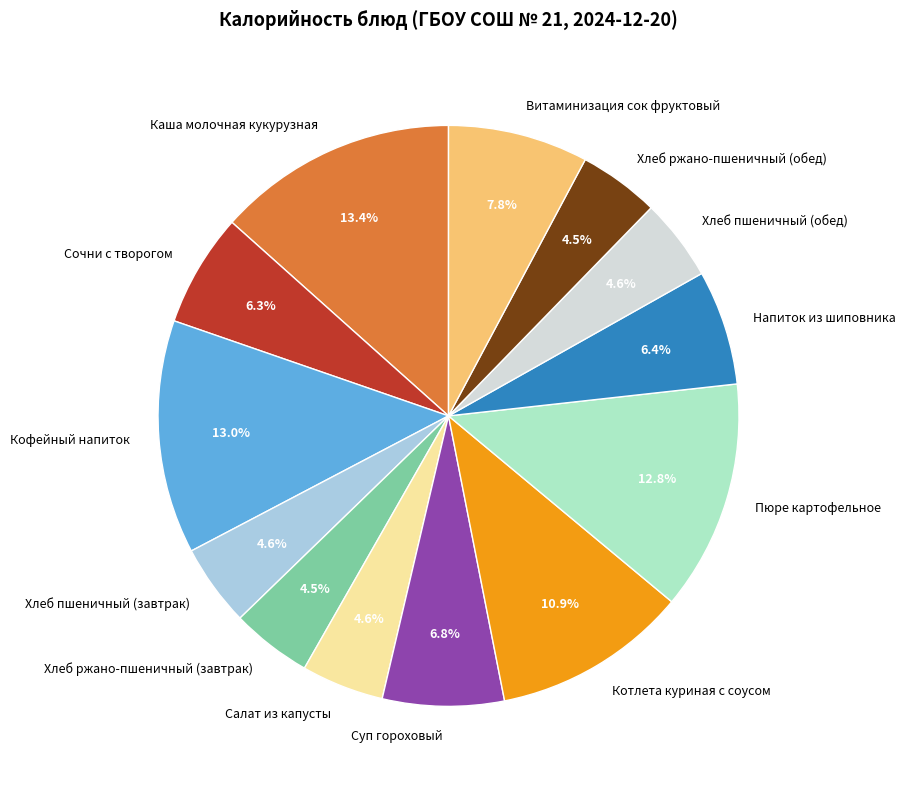

True or false: Котлета куриная с соусом accounts for 11% of the total.

True